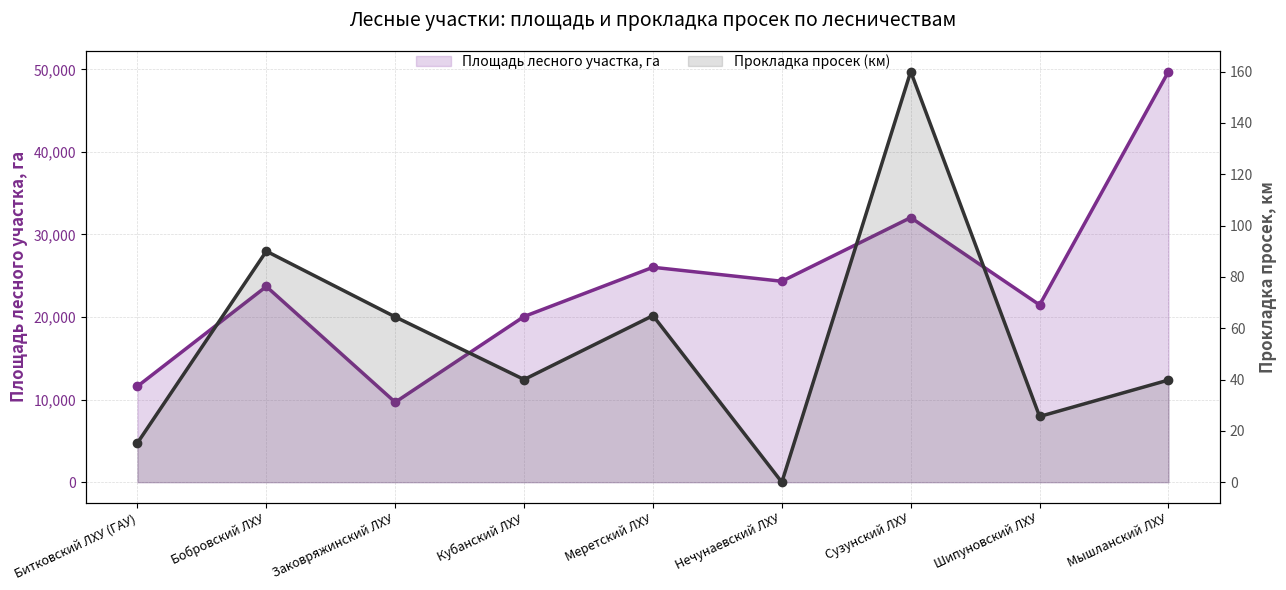

What is the difference between the maximum and minimum values in the Площадь лесного участка, га series?

40049.7